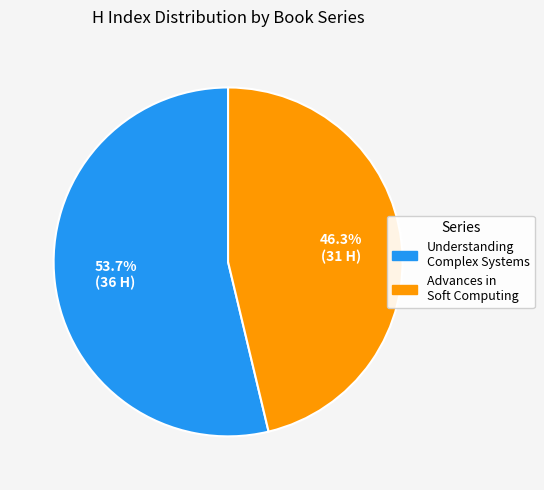

To the nearest percent, what percentage of the pie is Advances in Soft Computing?

46%